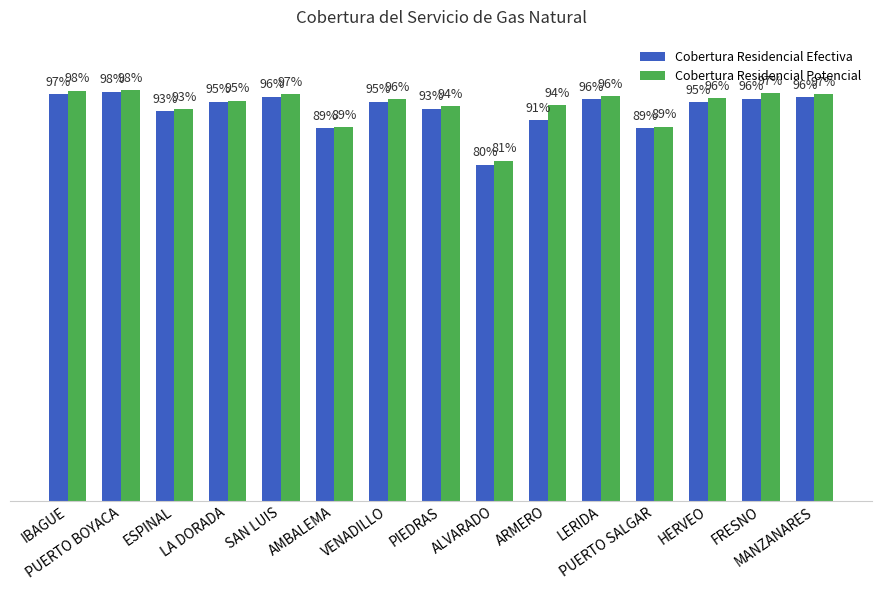

Are the bars grouped side by side (vs. stacked)?

Yes